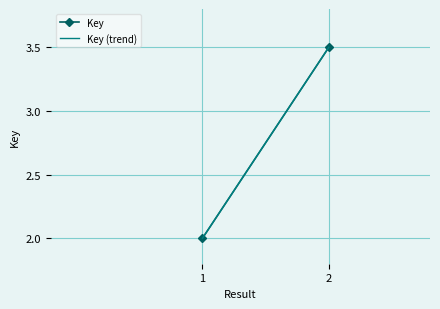

What is the highest value of the Key (trend) series?

3.5